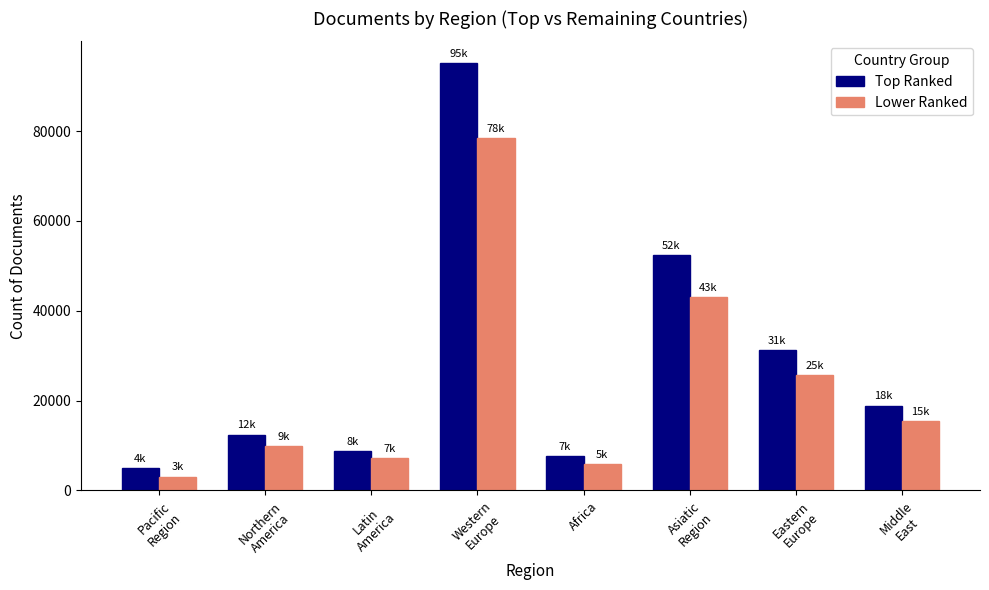

What is the spread (max minus min) of values at Africa?

1750